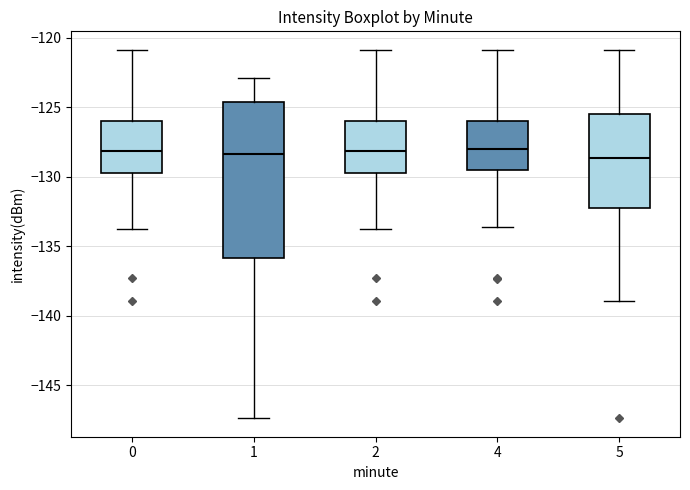

Where does the median line of the box at x = 4 sit on the y-axis? The values are not printed on the chart, so give them approximately, as read against the axis.

-128.0